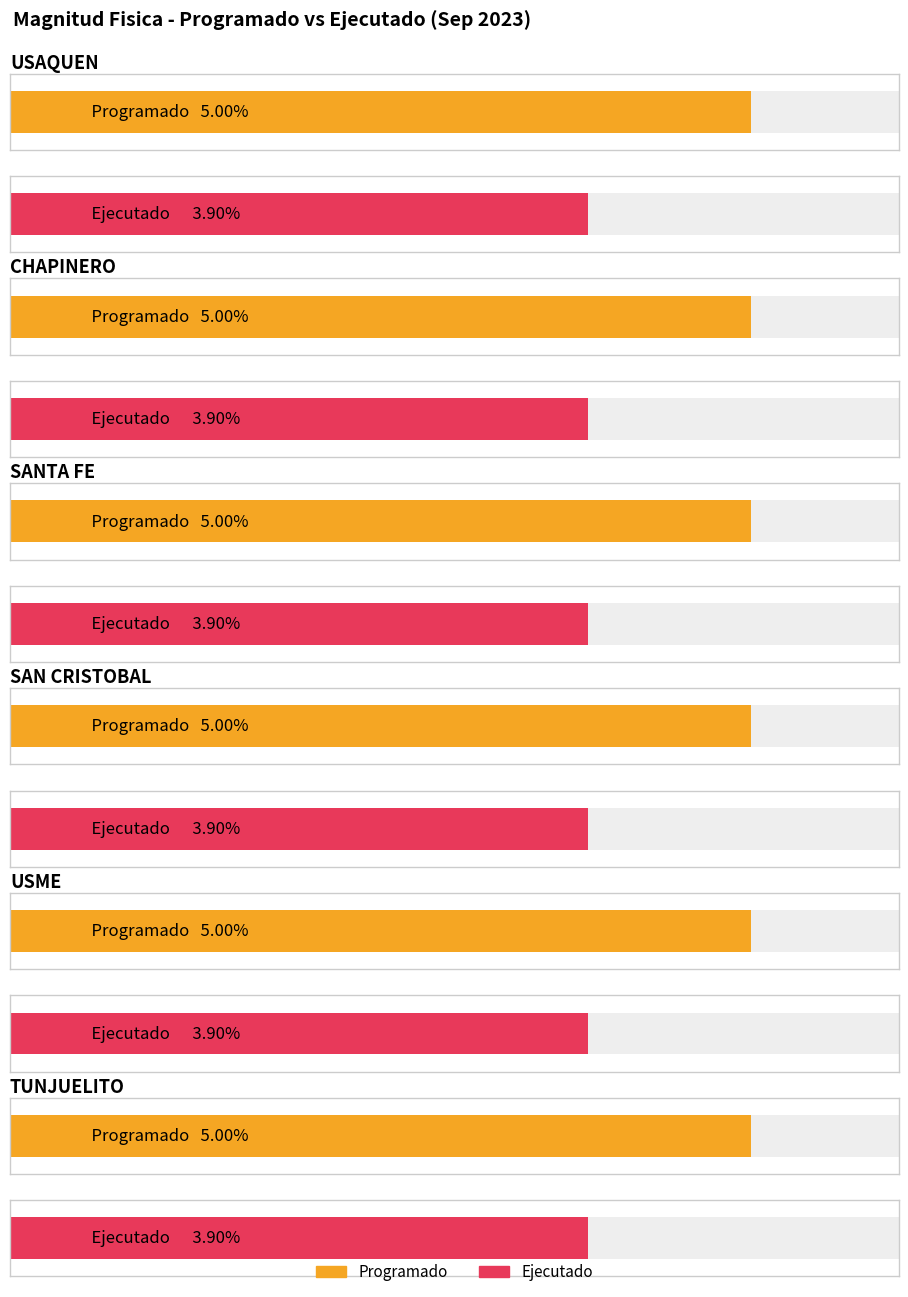

How many bars are there in total?

12